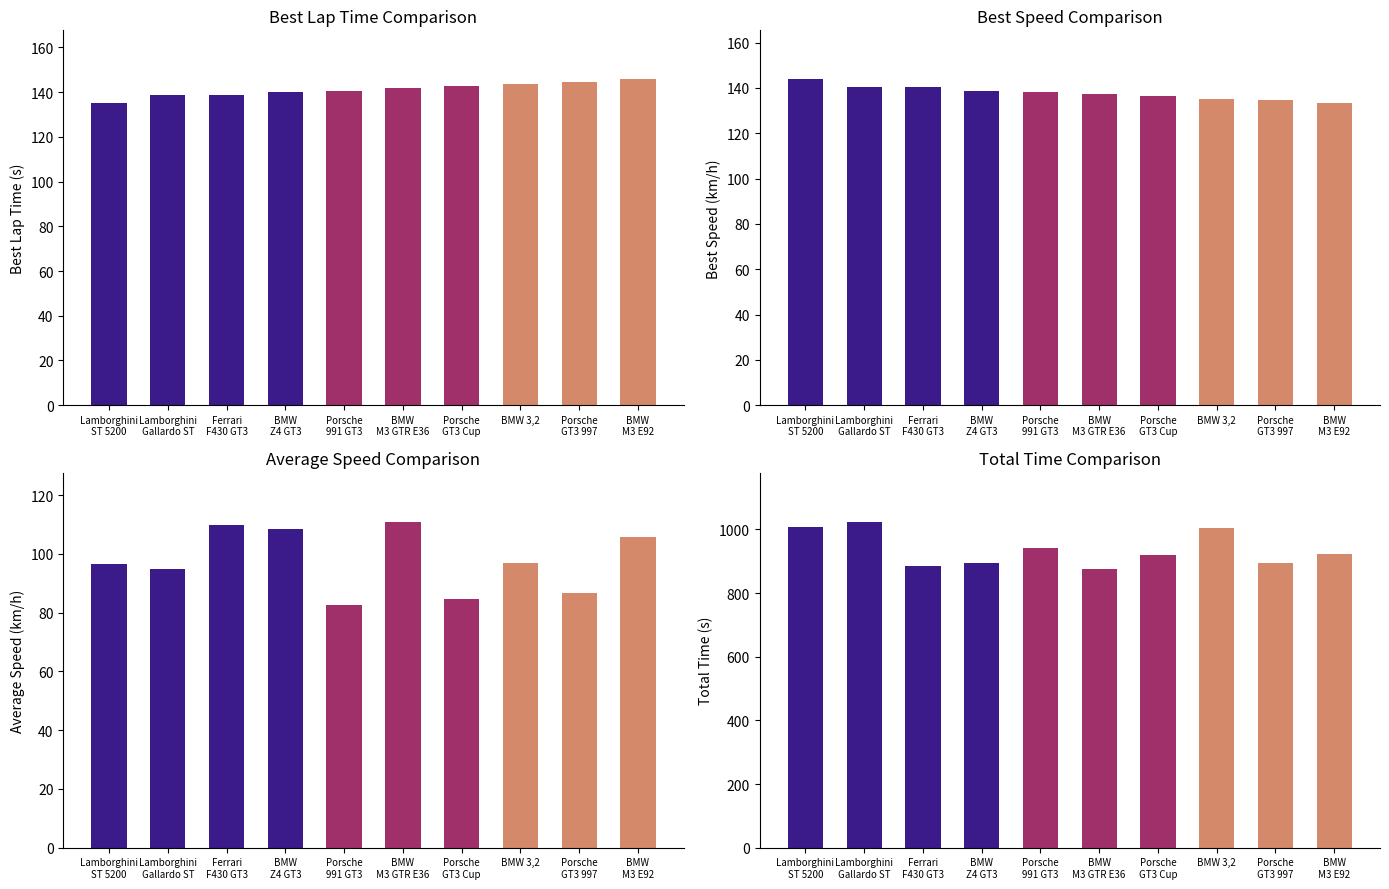

True or false: Average Speed has a value of 86.8 at Porsche
GT3 997.

True